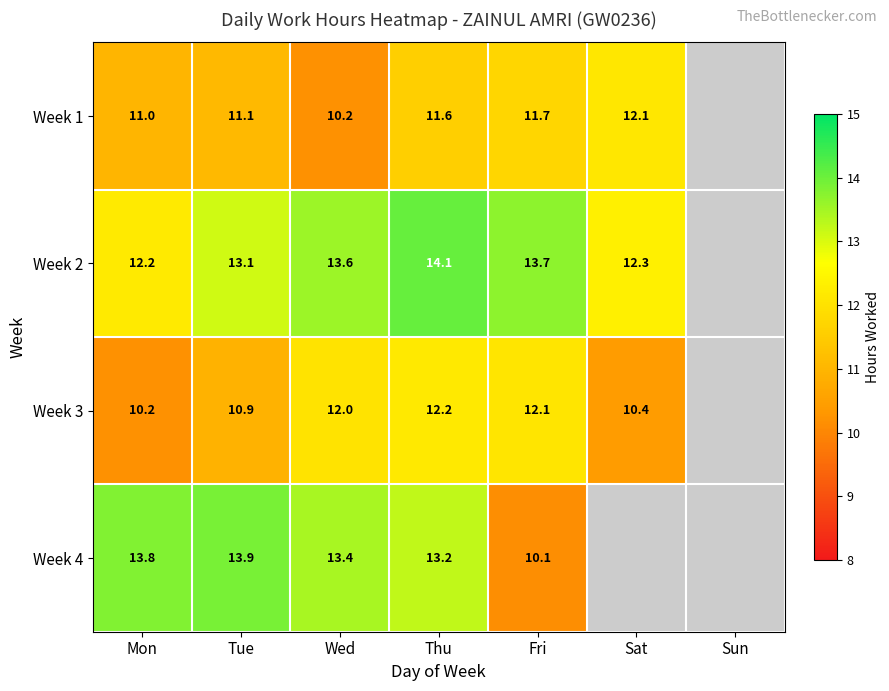

The value of Week 3 at Tue is 16.8. True or false?

False